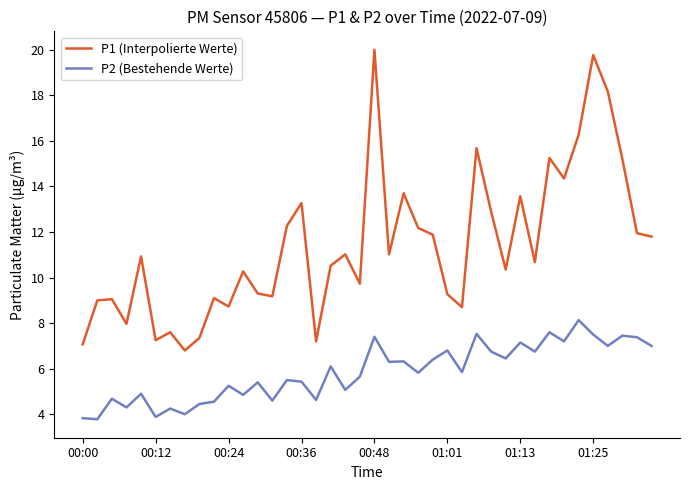

Count the number of data series in this chart.

2